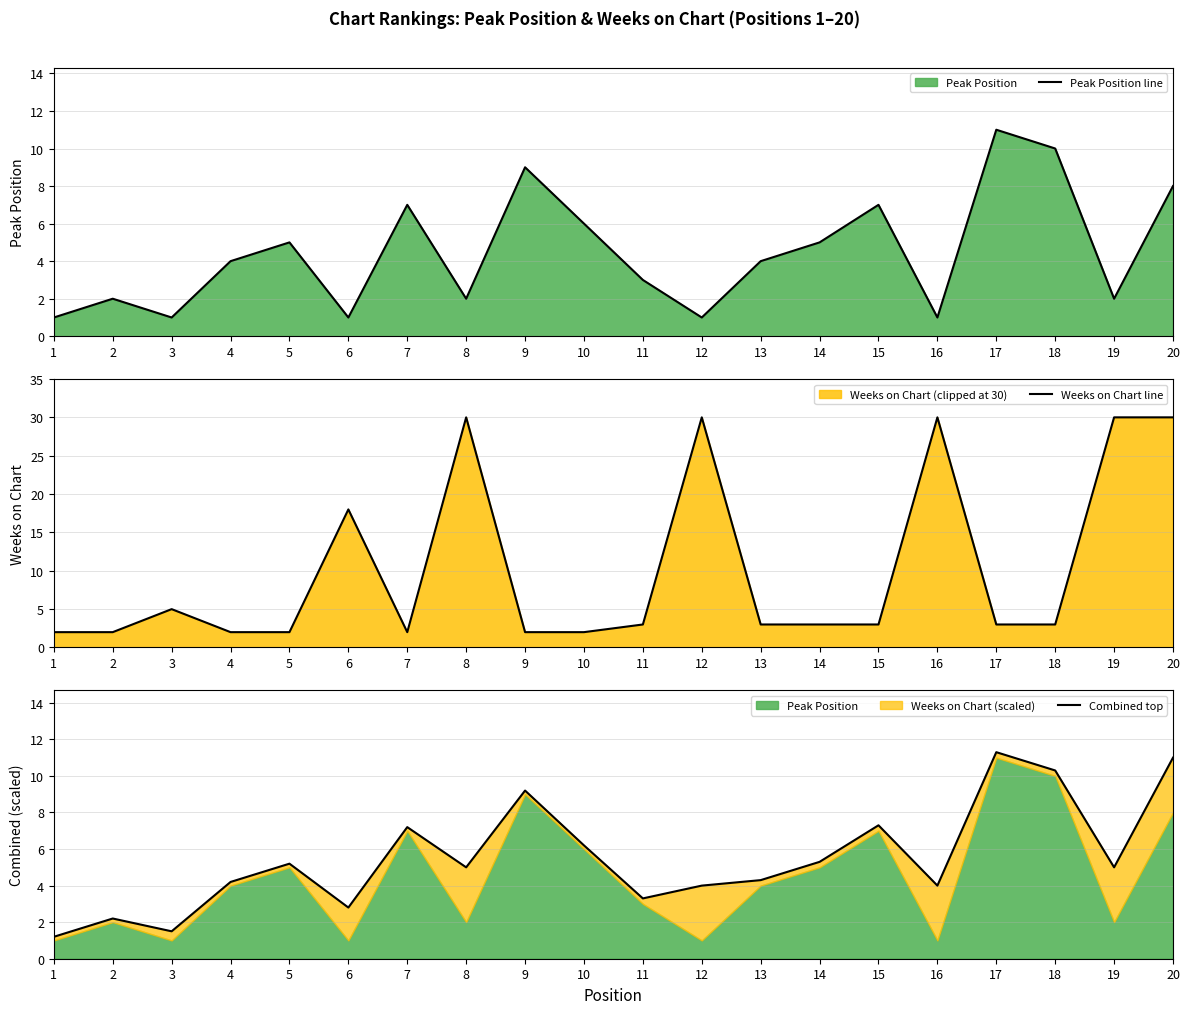

How many lines are shown in the chart?

3